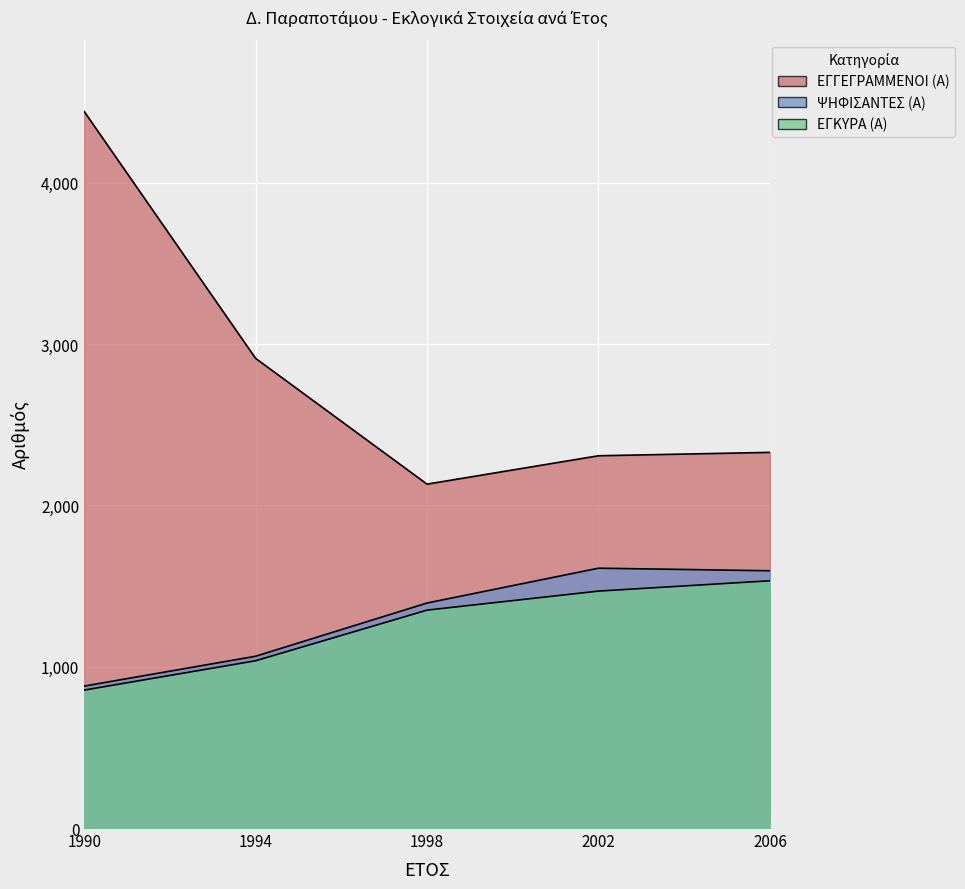

What is the greatest value displayed?

4443